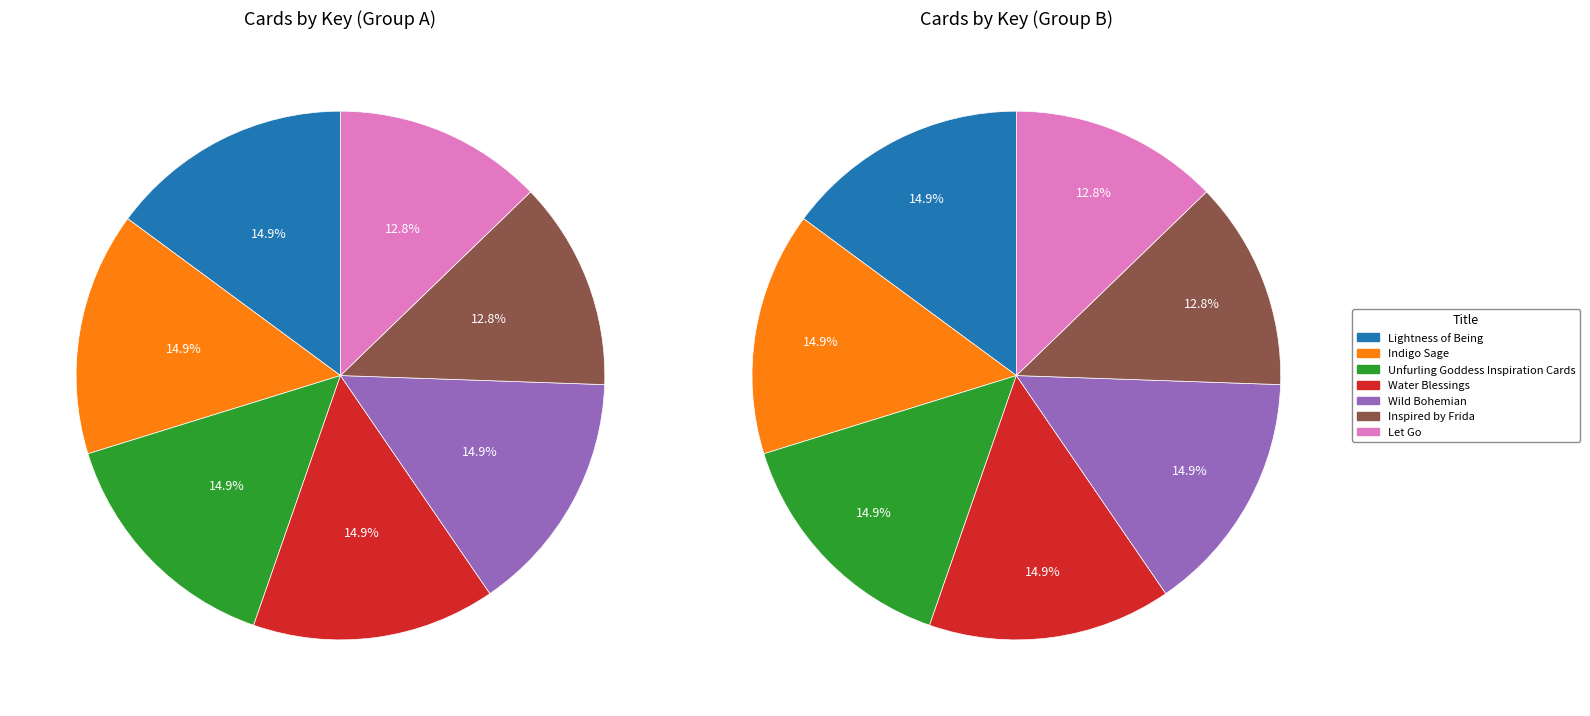

How many segments does this pie chart have?

7